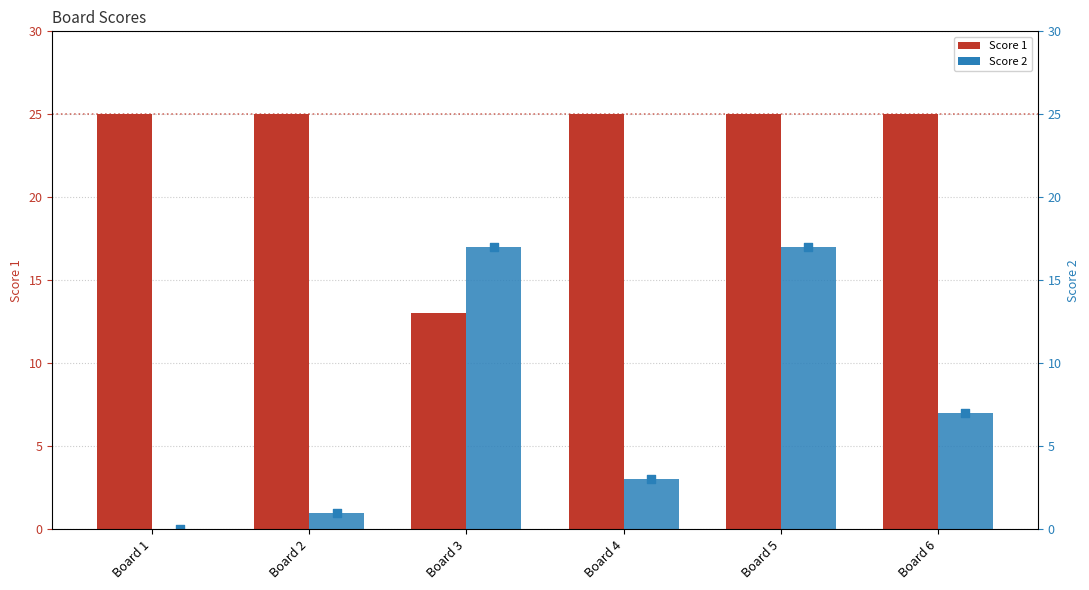

Which series contains the lowest Y value?

Score 2